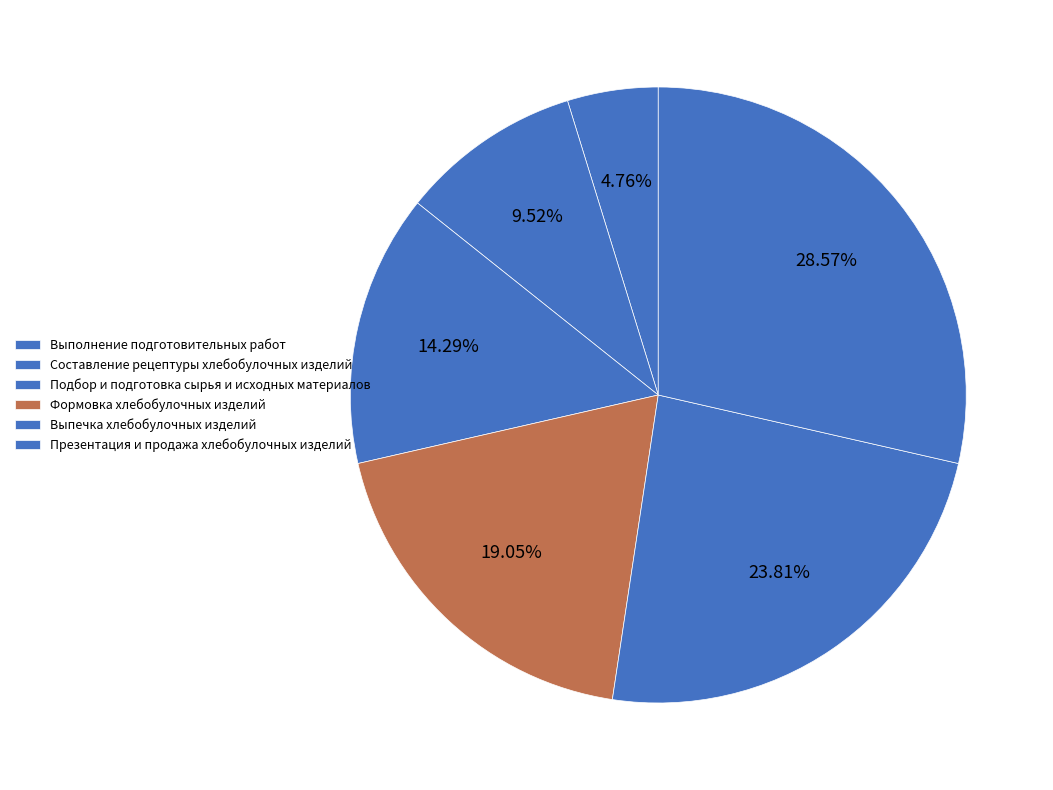

What percentage do Выполнение подготовительных работ and Формовка хлебобулочных изделий together represent?

23.8%